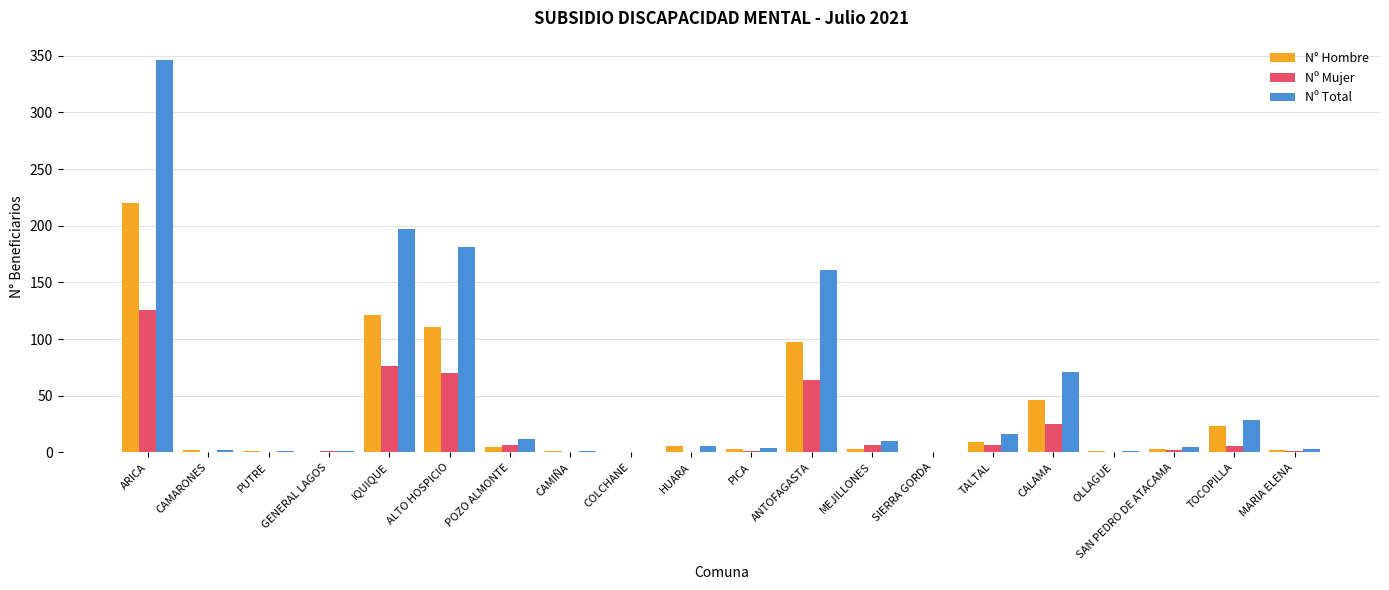

What is the sum of all N° Hombre values?

654